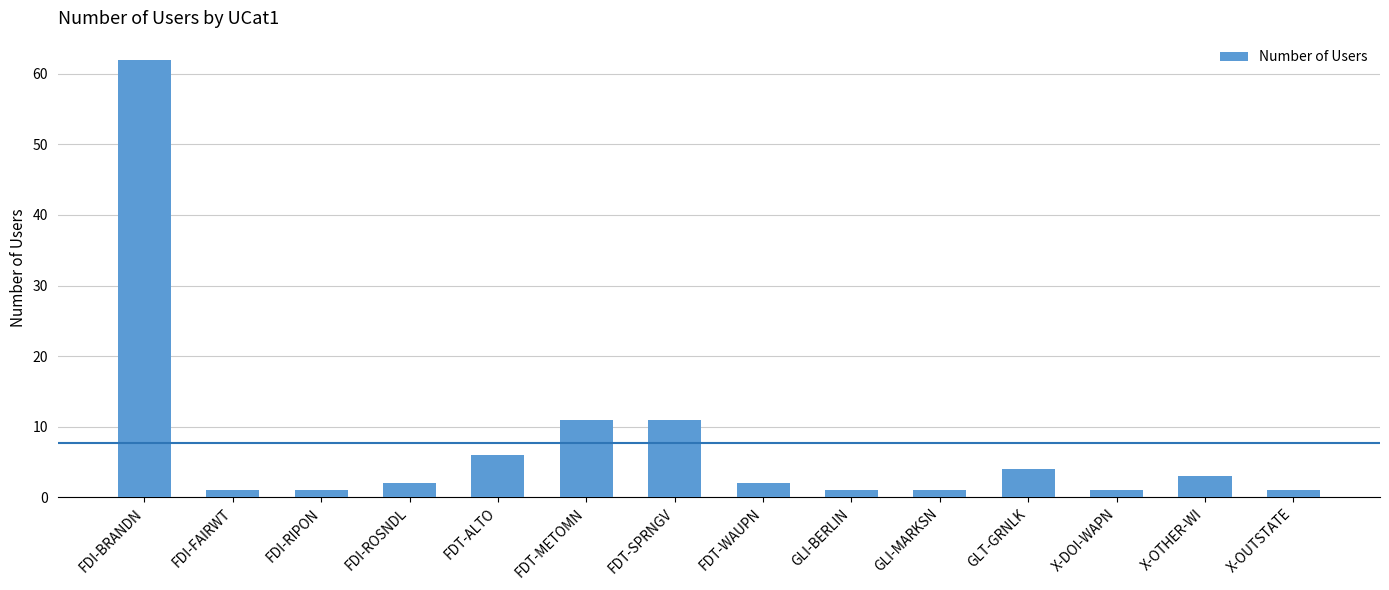

What is the average value?

8